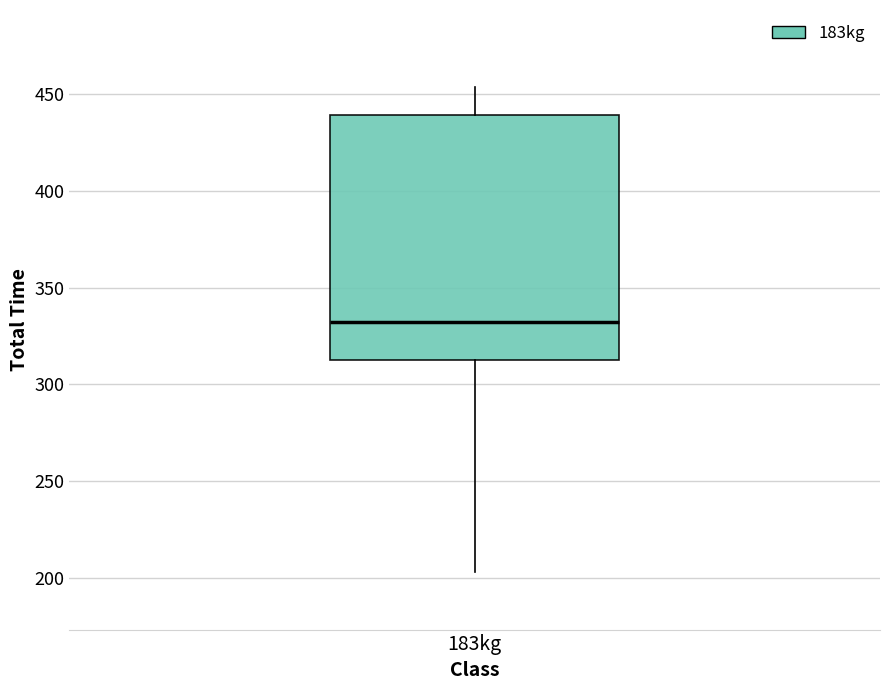

Where does the upper whisker of the box for 183kg end on the y-axis? The values are not printed on the chart, so give them approximately, as read against the axis.

455